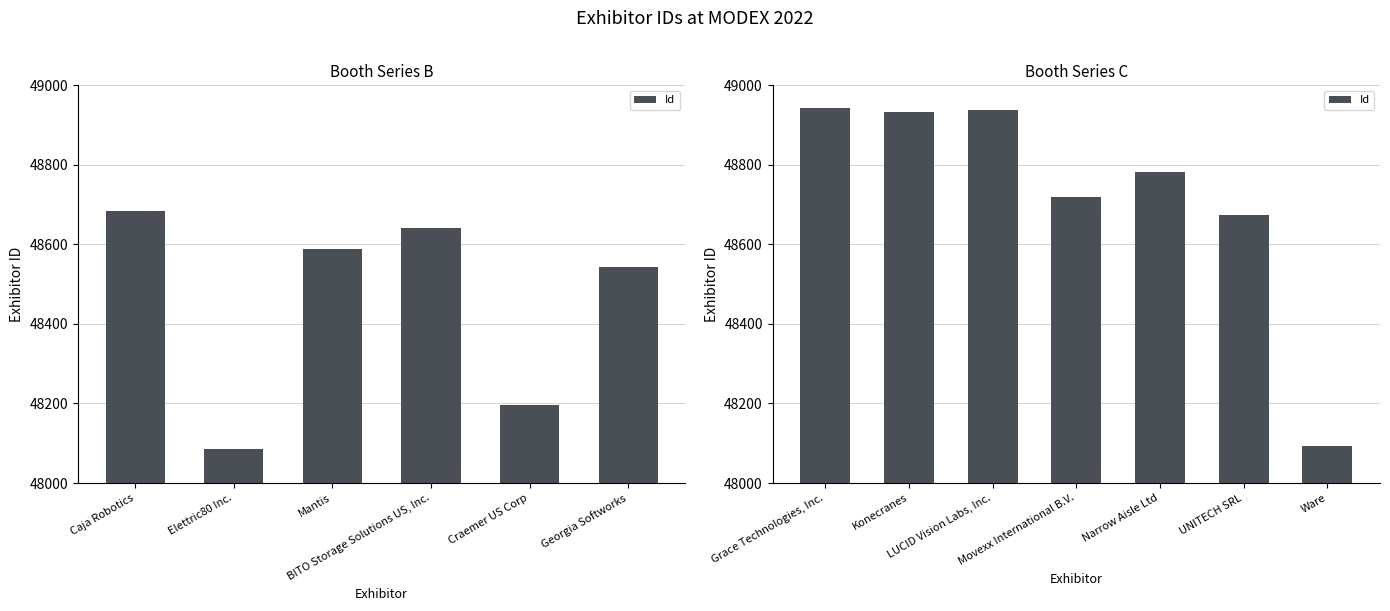

Are the bars horizontal?

No